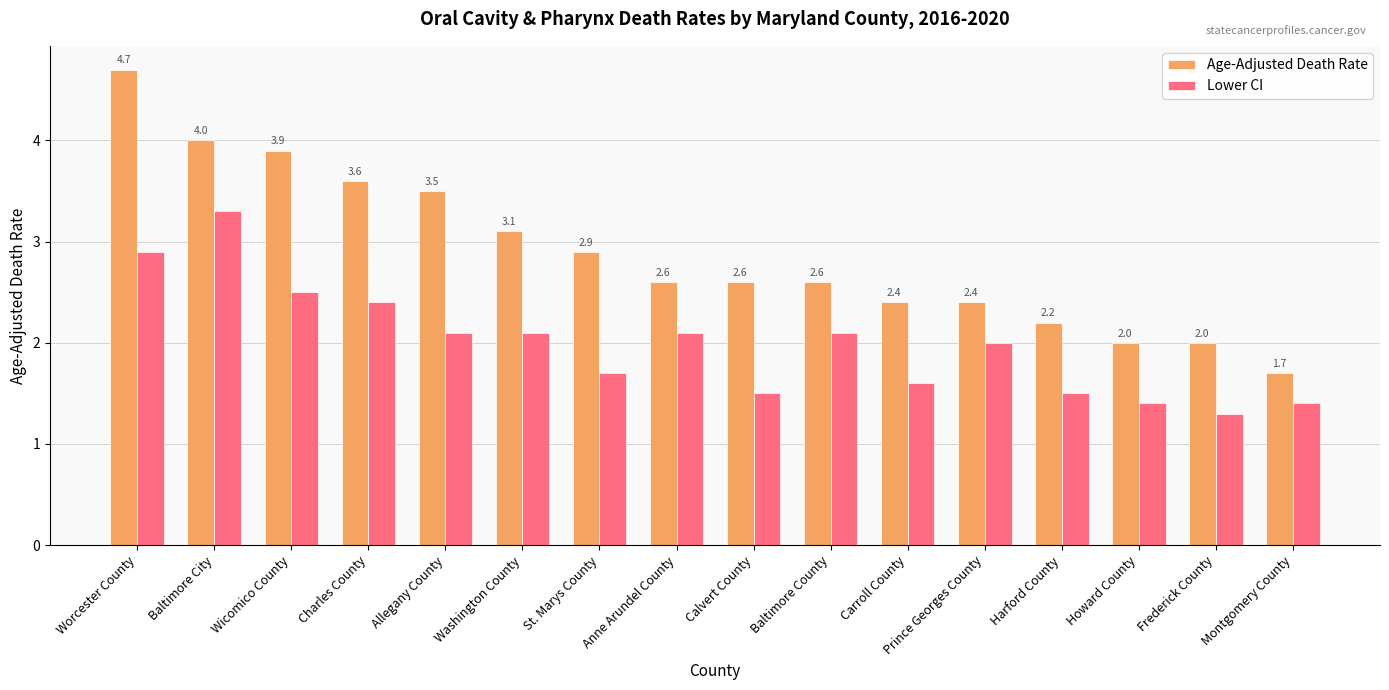

The Age-Adjusted Death Rate series shows 7.1 at Baltimore City. True or false?

False